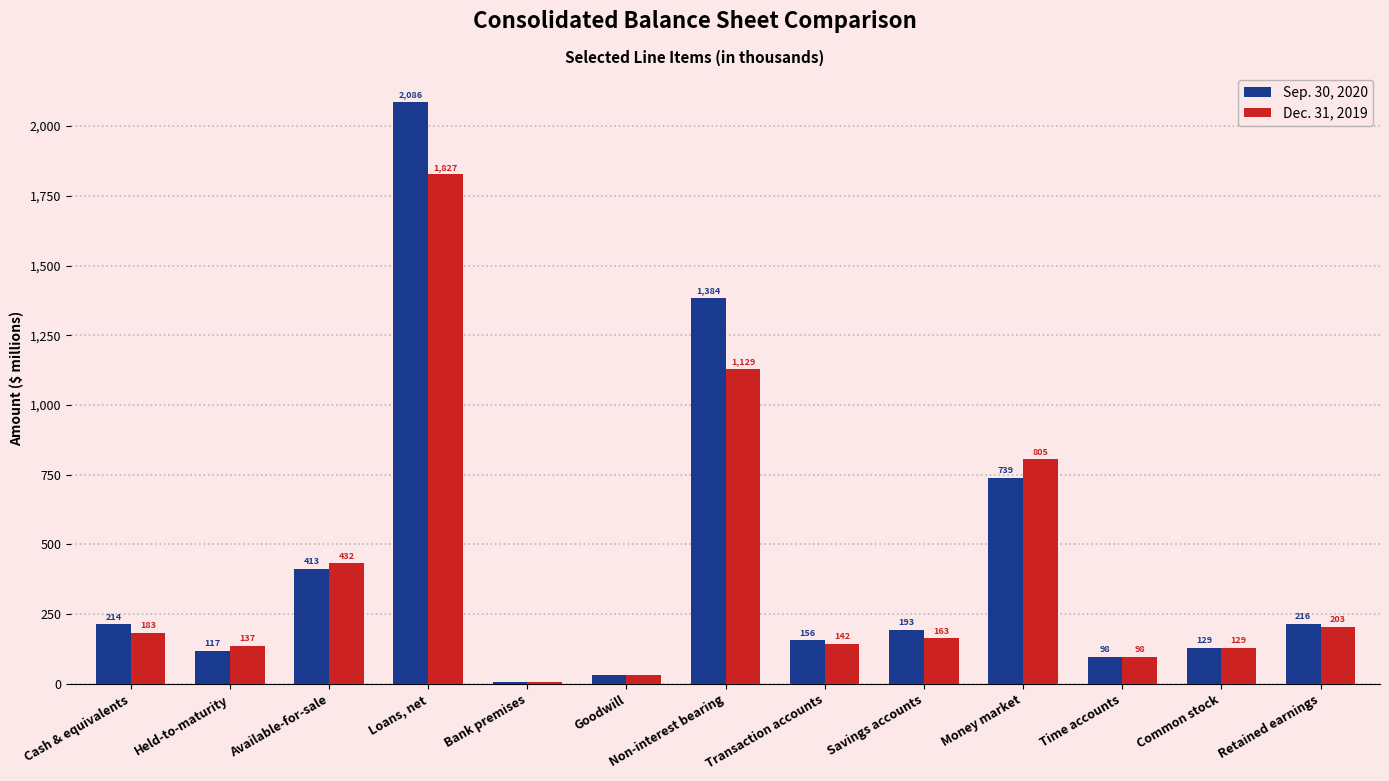

What is the difference between the Sep. 30, 2020 values at Goodwill and Bank premises?

24.9